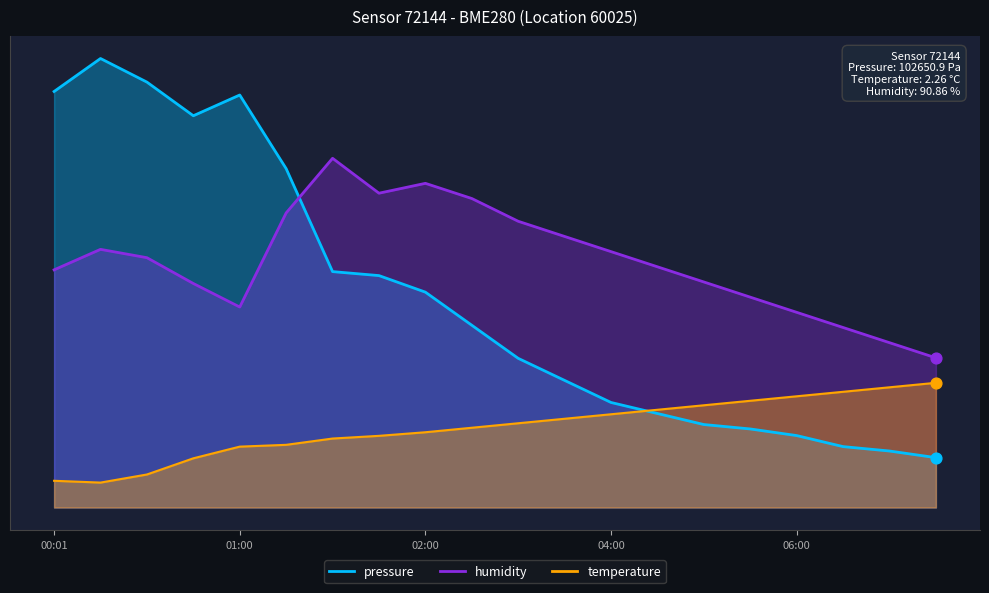

At which category is the sum across all series the highest?

00:16